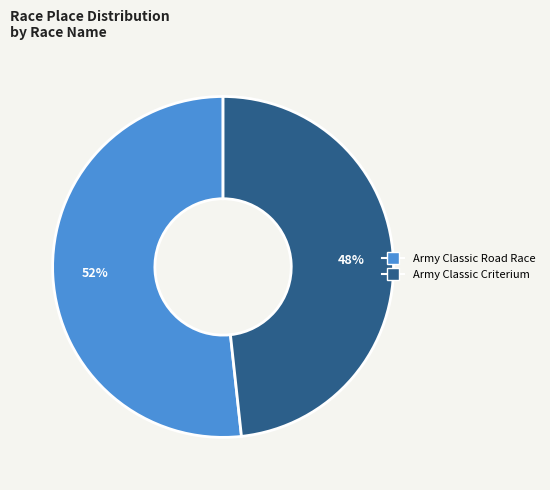

How many segments does this pie chart have?

2